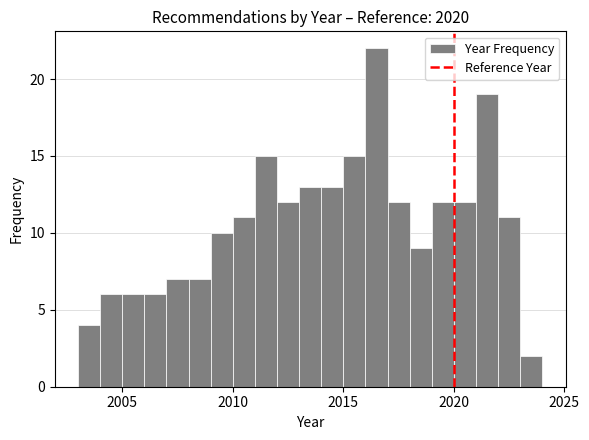

Around what value on the x-axis is the tallest bar? Give the approximate position of its centre, as read against the axis.

2016.5